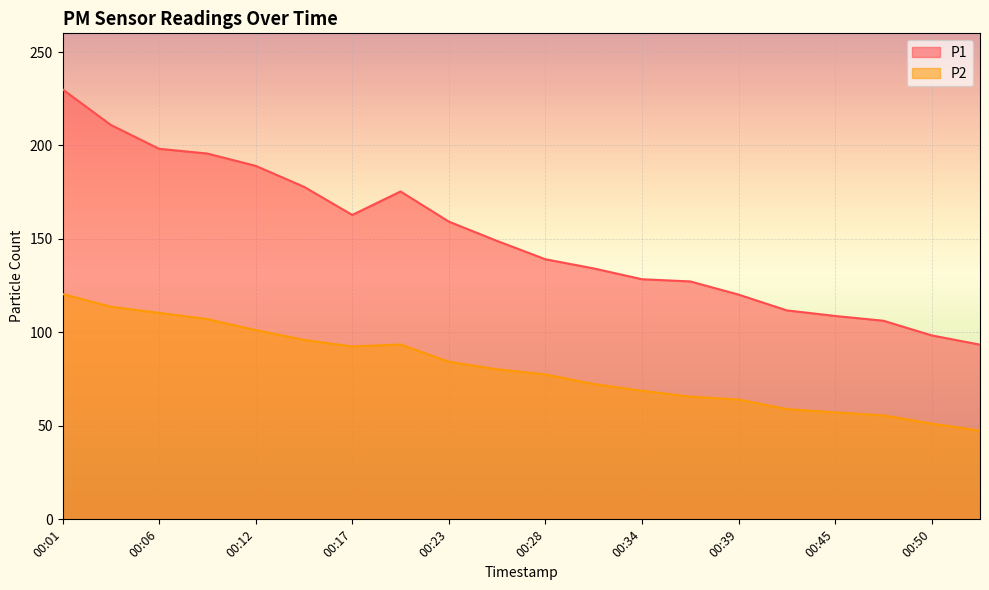

What is the difference between the second highest and minimum values in the P1 series?

117.5